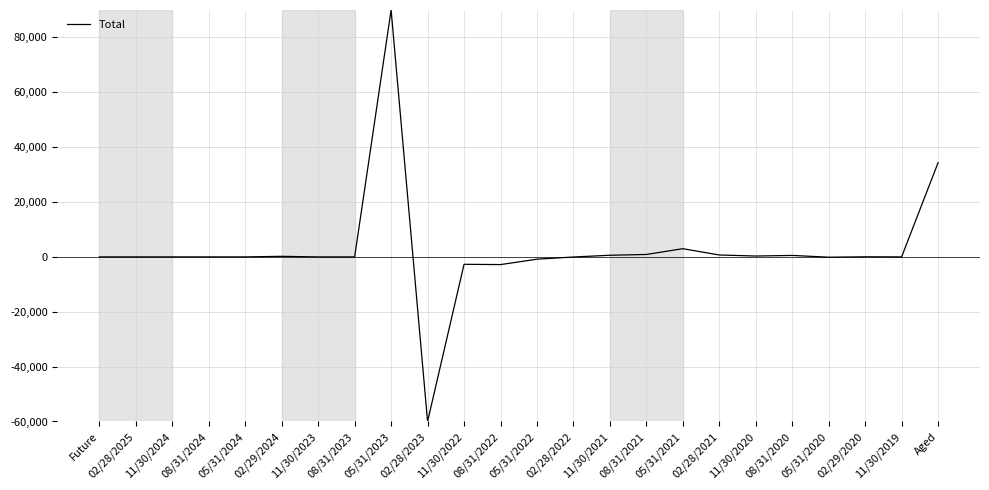

What is the change in value from 02/29/2024 to 08/31/2023?

-203.1